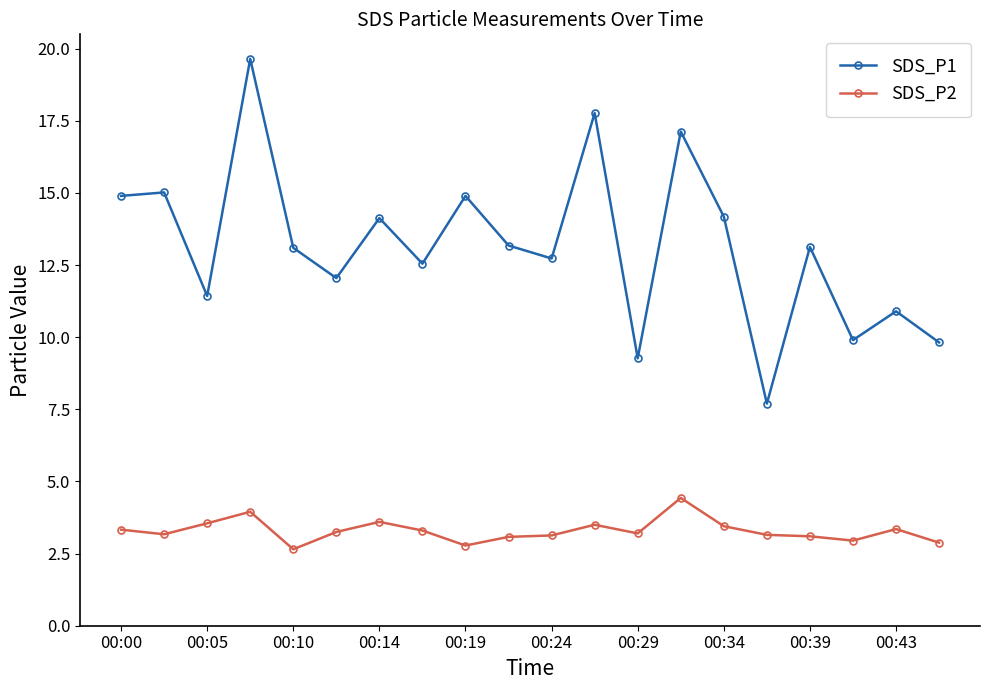

How many values in the SDS_P1 series are below 13?

9